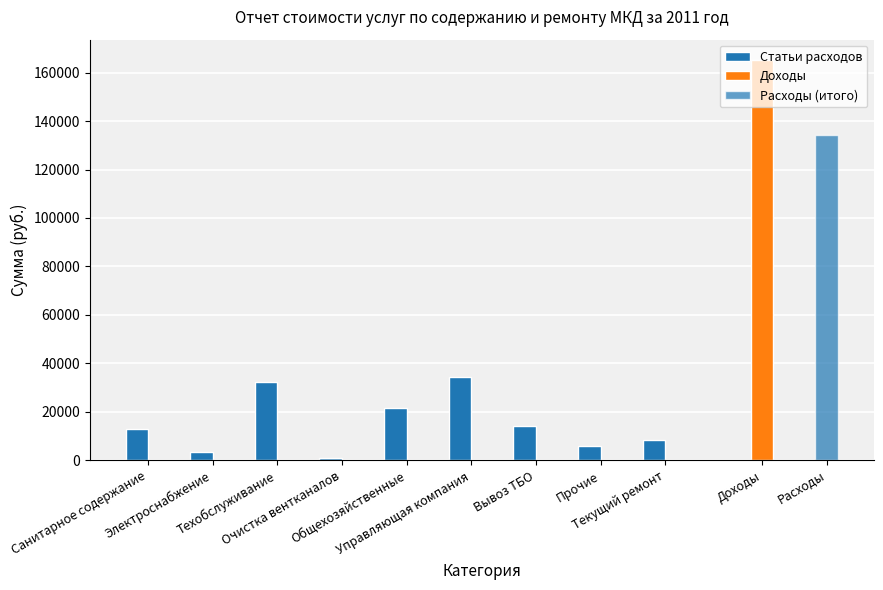

What is the ratio of the value at Управляющая компания to the value at Текущий ремонт?

4.1